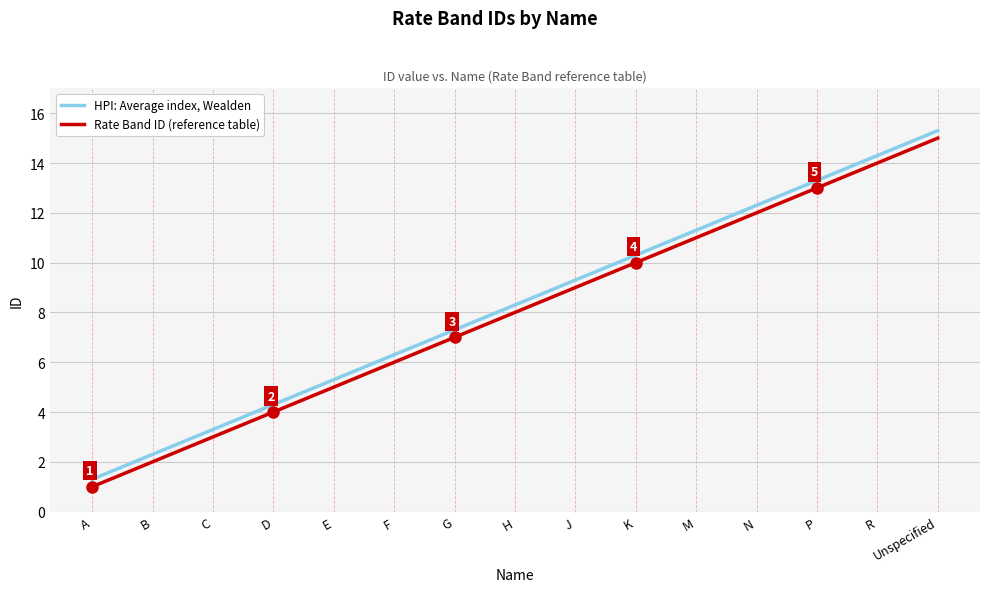

Is it true that Rate Band ID (reference table) equals 3.0 at C?

True